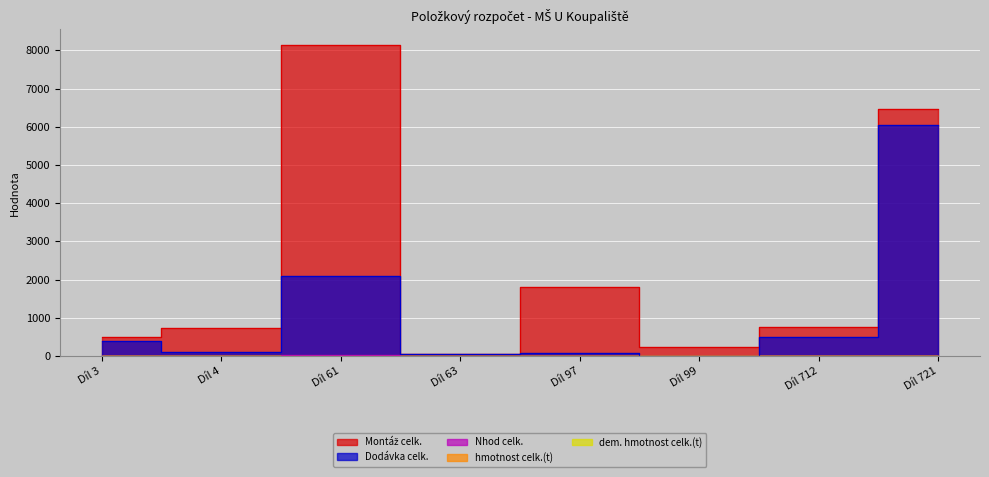

List the series in order of their peak value, highest first.

Montáž celk., Dodávka celk., Nhod celk., hmotnost celk.(t), dem. hmotnost celk.(t)